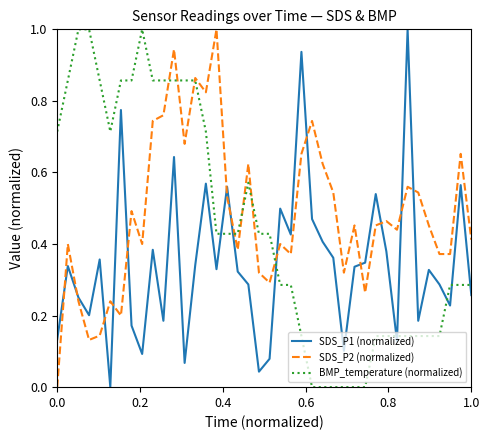

True or false: SDS_P1 (normalized) and BMP_temperature (normalized) cross at least once.

True